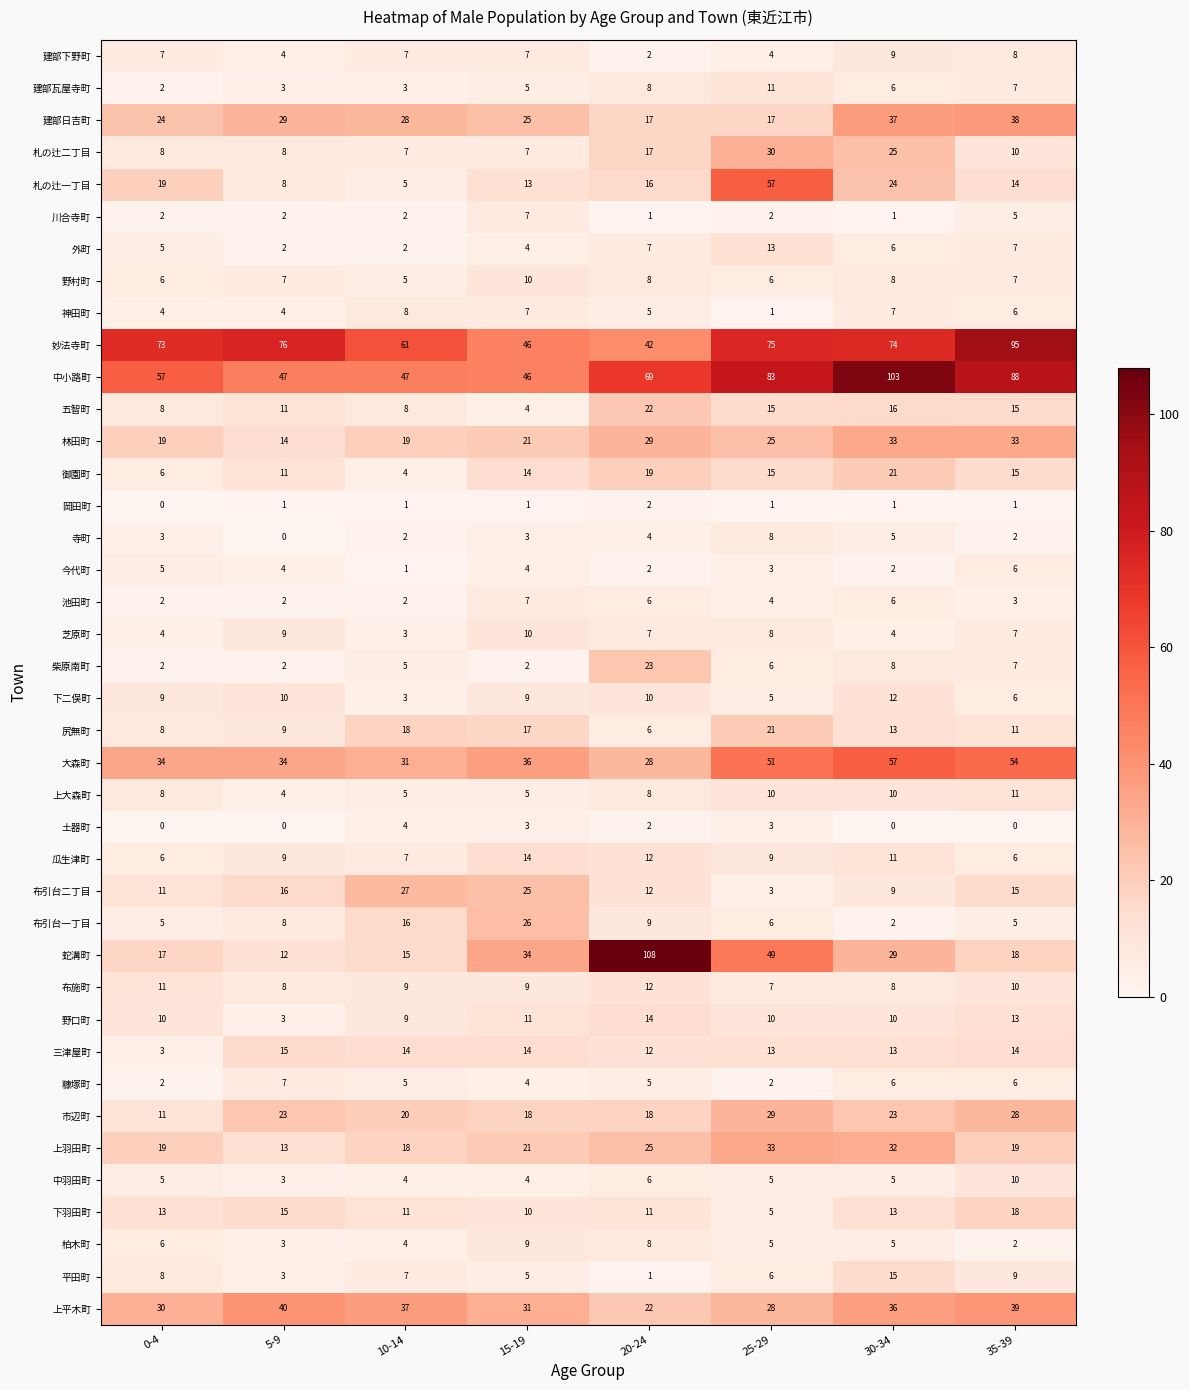

What is the greatest value displayed?

108